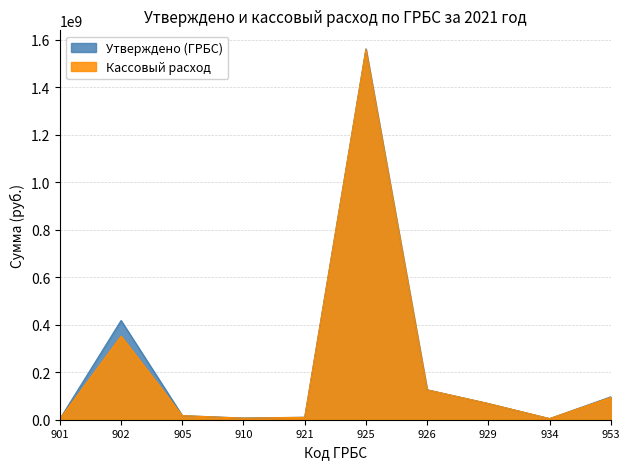

Which series has the largest total across all categories?

Утверждено (ГРБС)